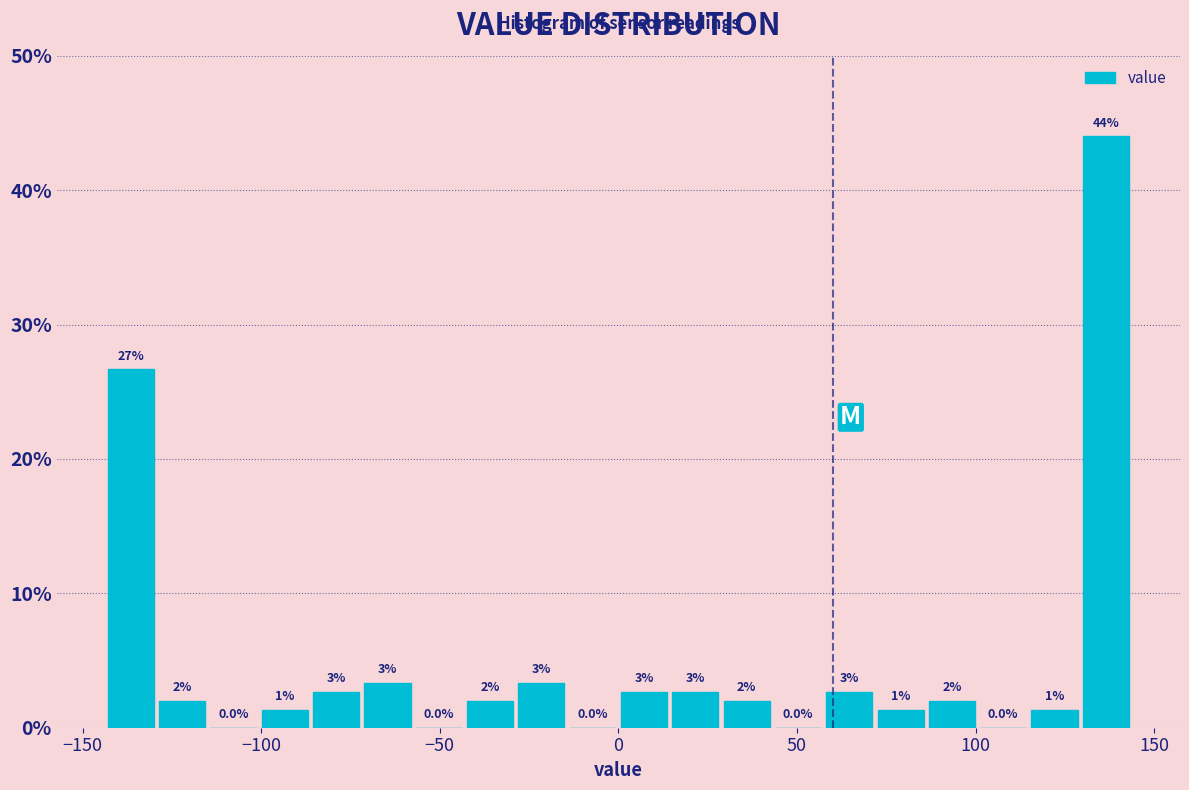

Read against the x-axis, roughly where is the centre of the tallest bar?

135